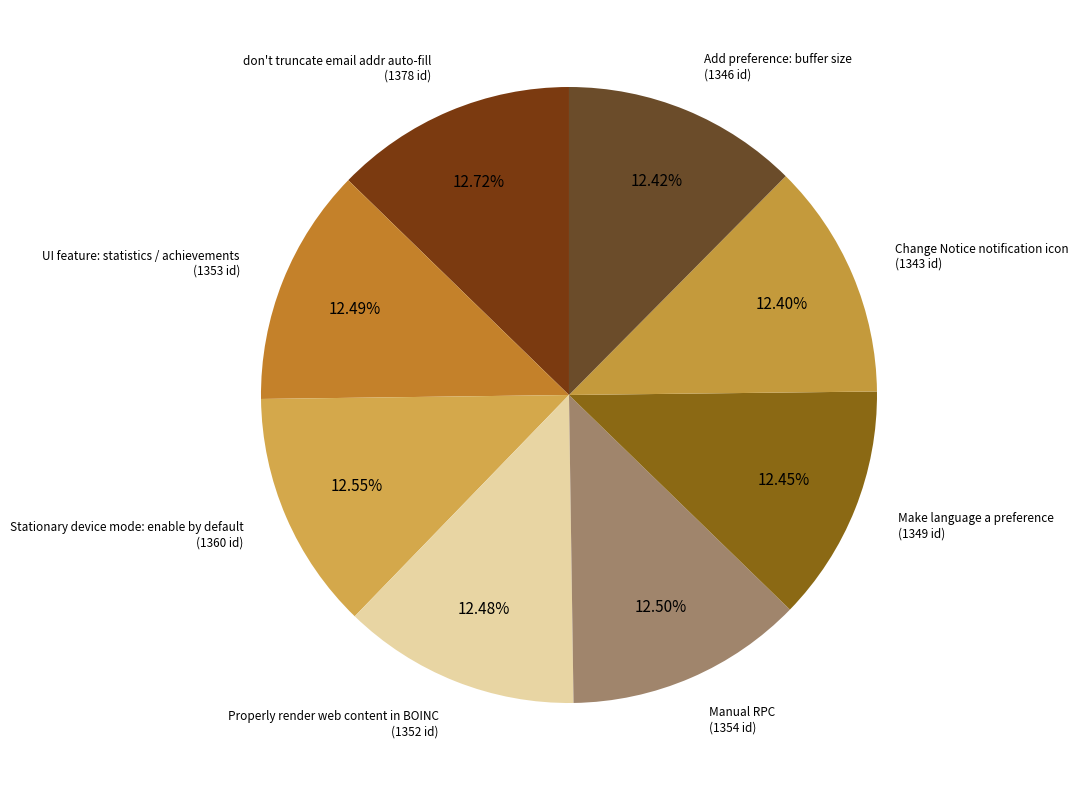

Does any single category account for the majority?

No